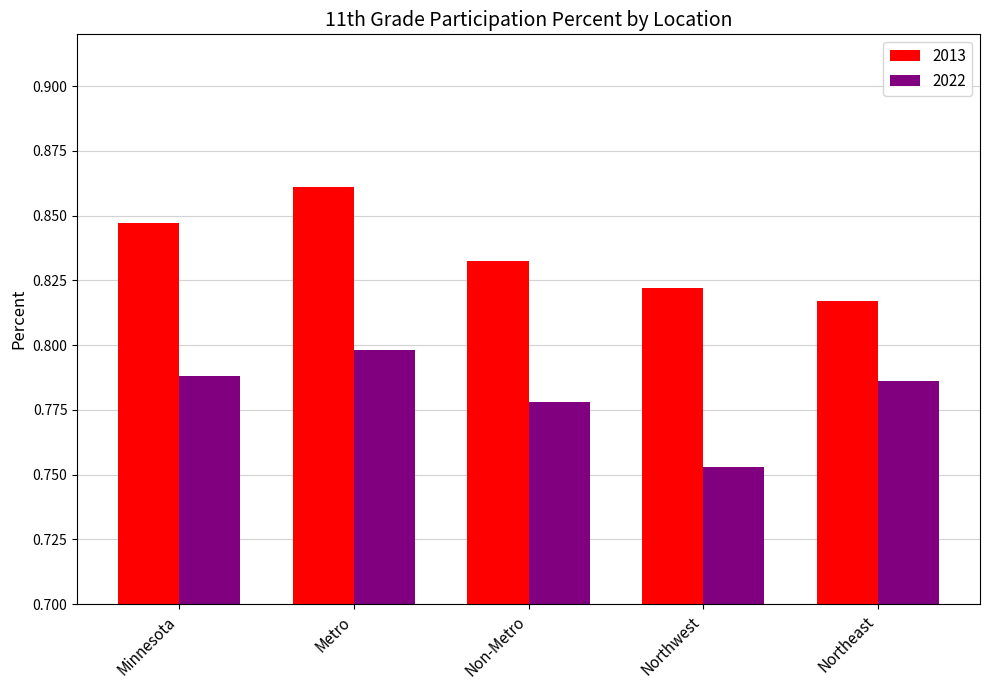

What is the label of the 3rd bar from the right?

Non-Metro